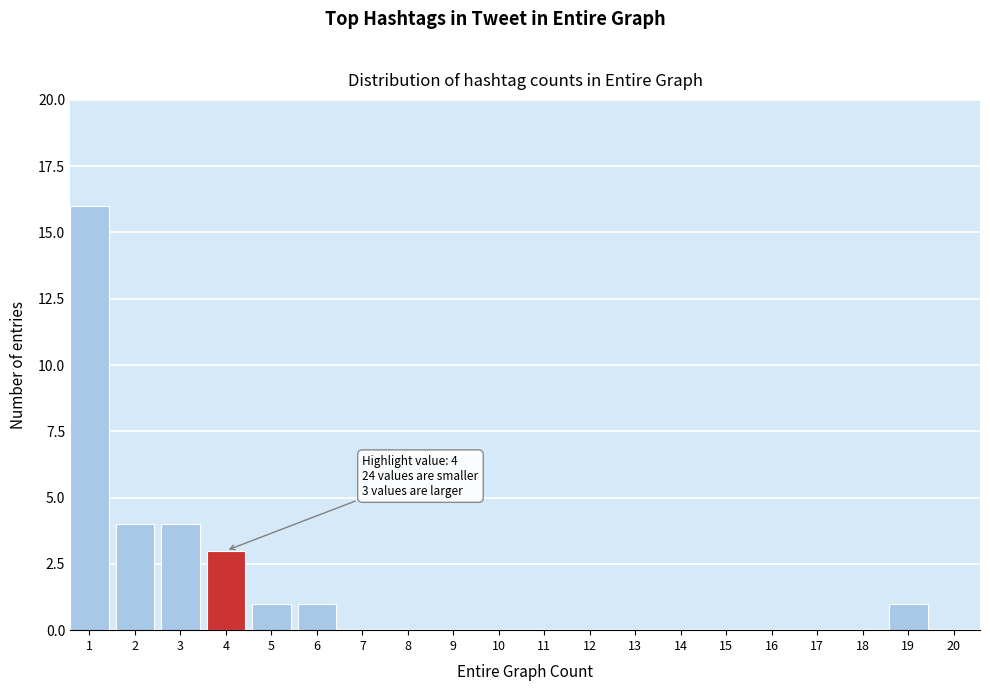

Reading left to right, extract all data points from this chart.

1=16	2=4	3=4	4=3	5=1	6=1	7=0	8=0	9=0	10=0	11=0	12=0	13=0	14=0	15=0	16=0	17=0	18=0	19=1	20=0